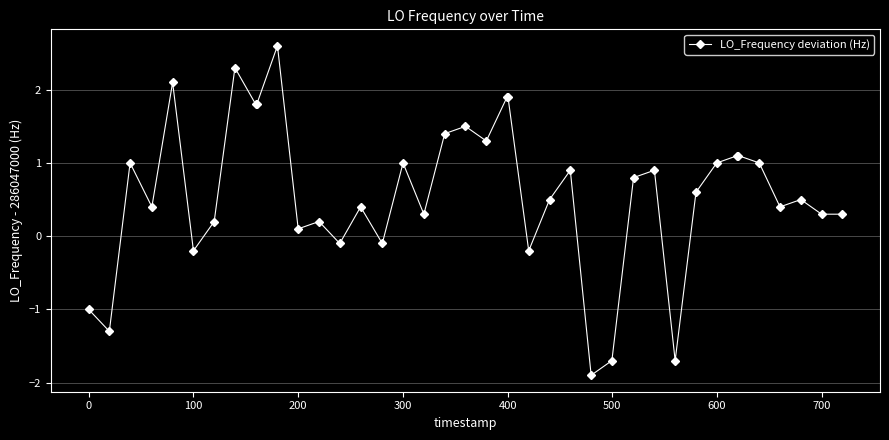

What is the minimum value shown in the chart?

-1.9